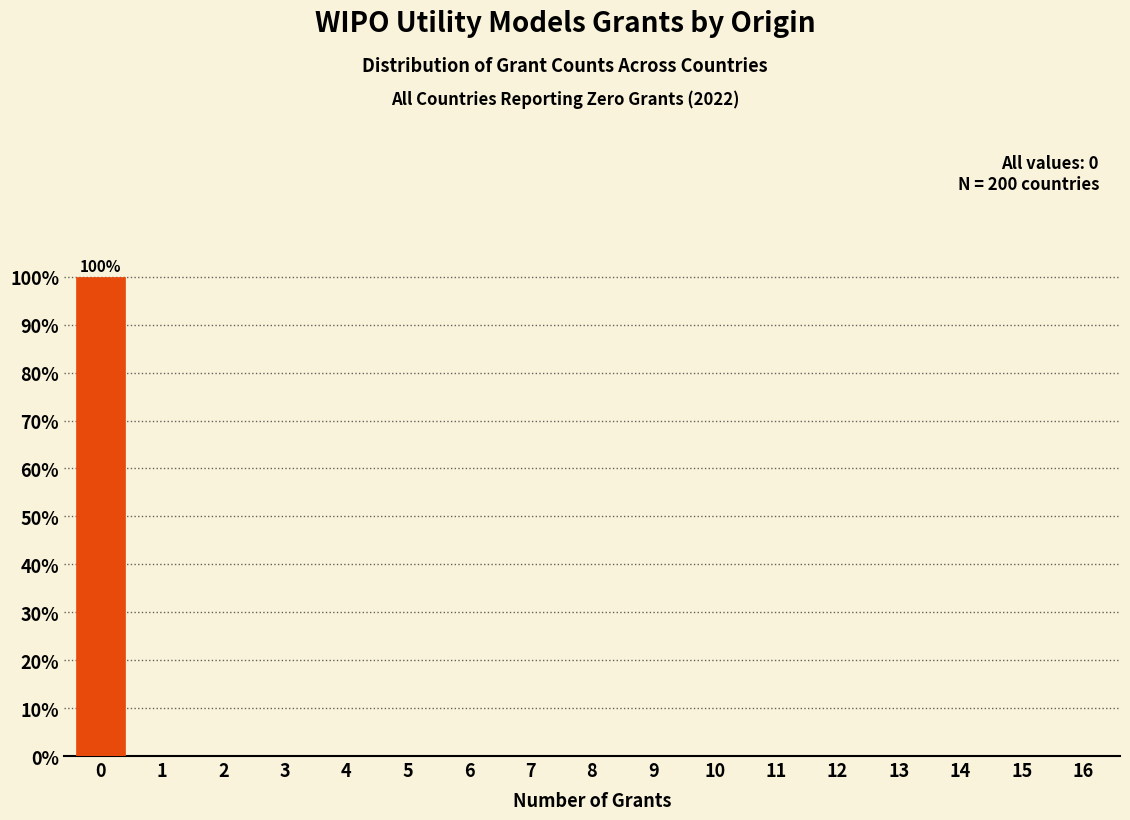

Reading right to left, extract all data points from this chart.

16=0	15=0	14=0	13=0	12=0	11=0	10=0	9=0	8=0	7=0	6=0	5=0	4=0	3=0	2=0	1=0	0=100